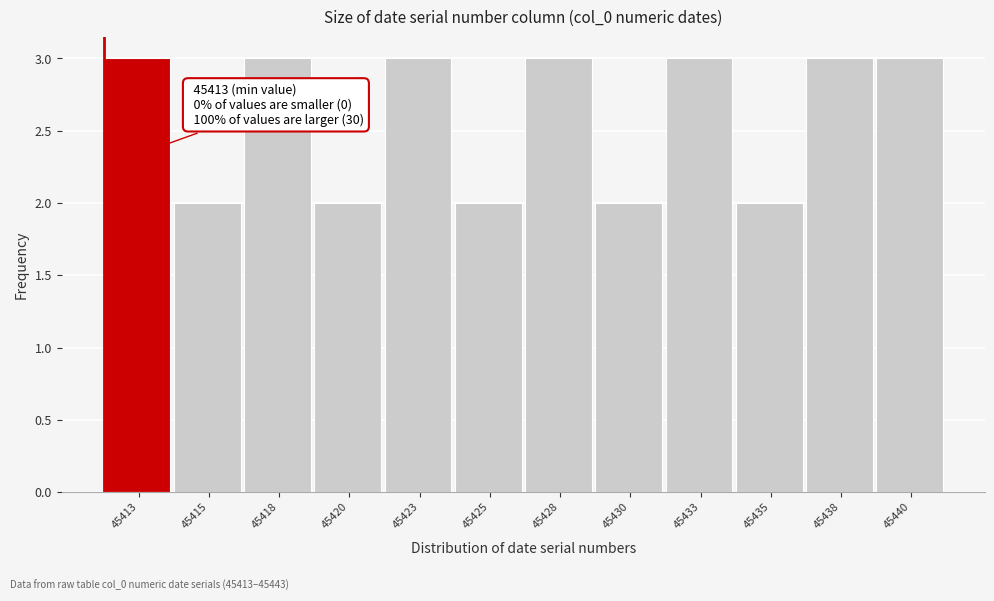

Reading left to right, what are all the values shown in this chart?

45413=3	45415=2	45418=3	45420=2	45423=3	45425=2	45428=3	45430=2	45433=3	45435=2	45438=3	45440=3